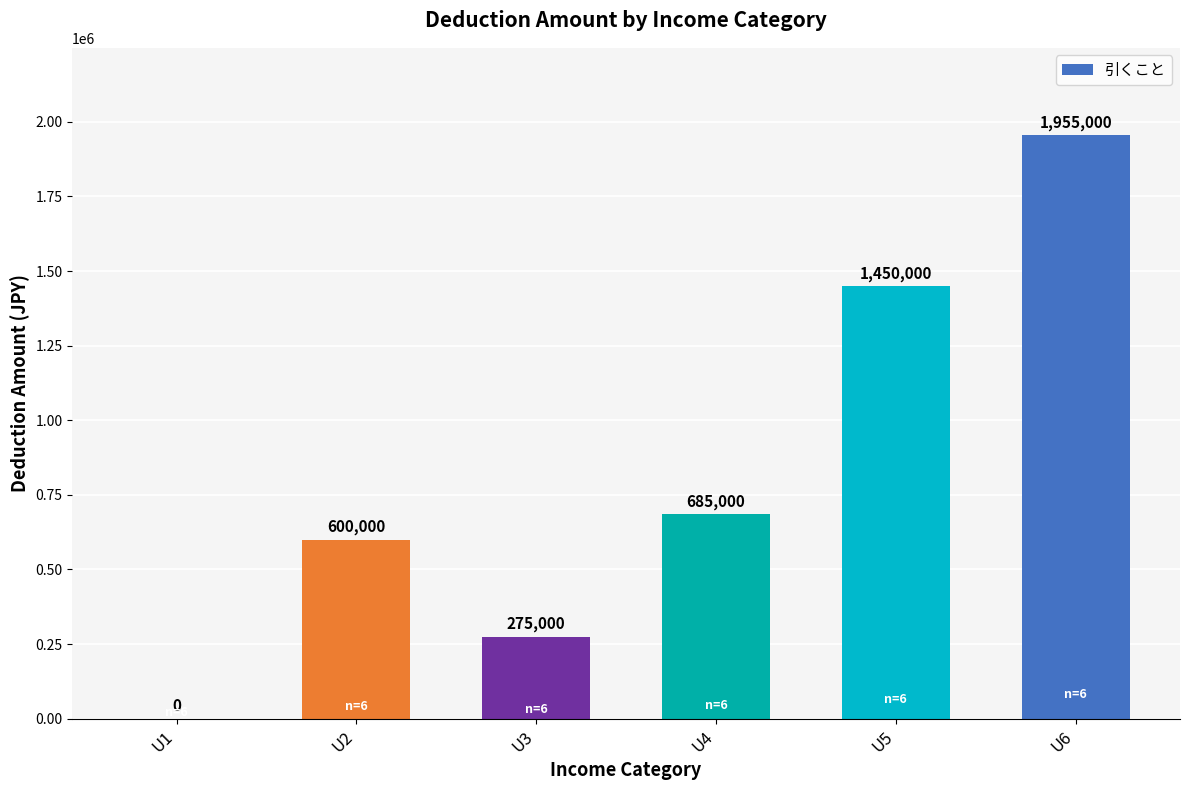

What is the change in value from U3 to U6?

+1680000